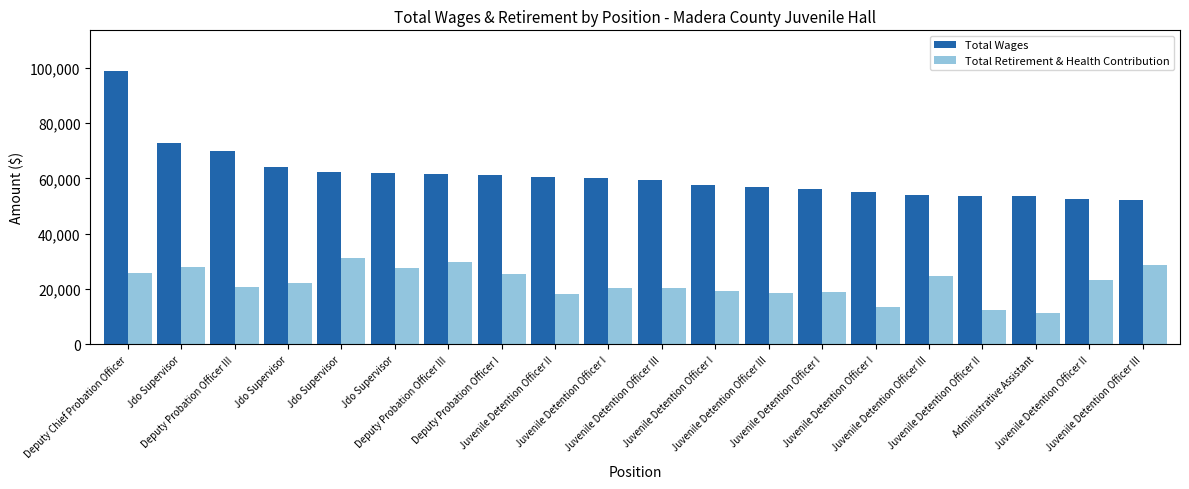

What is the value of the Total Retirement & Health Contribution bar at the 11th from the left?

20268